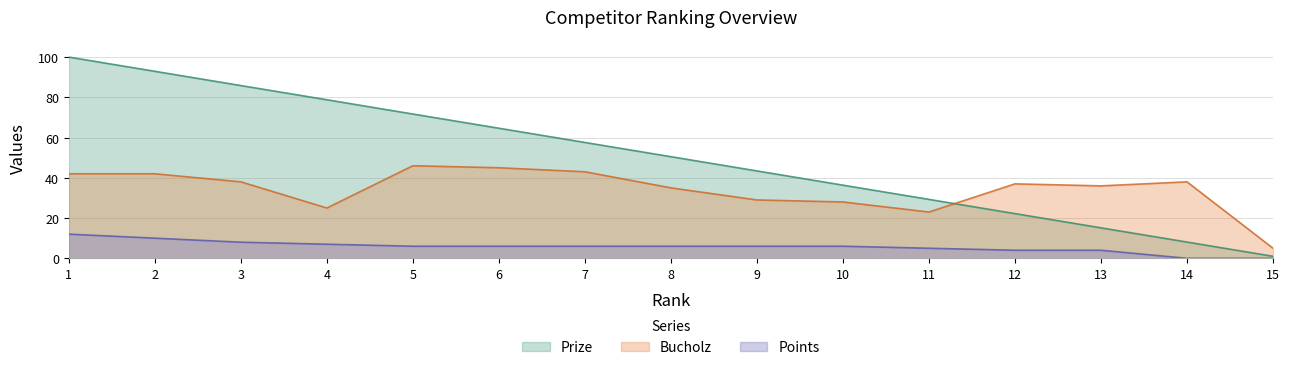

Count the number of data series in this chart.

3